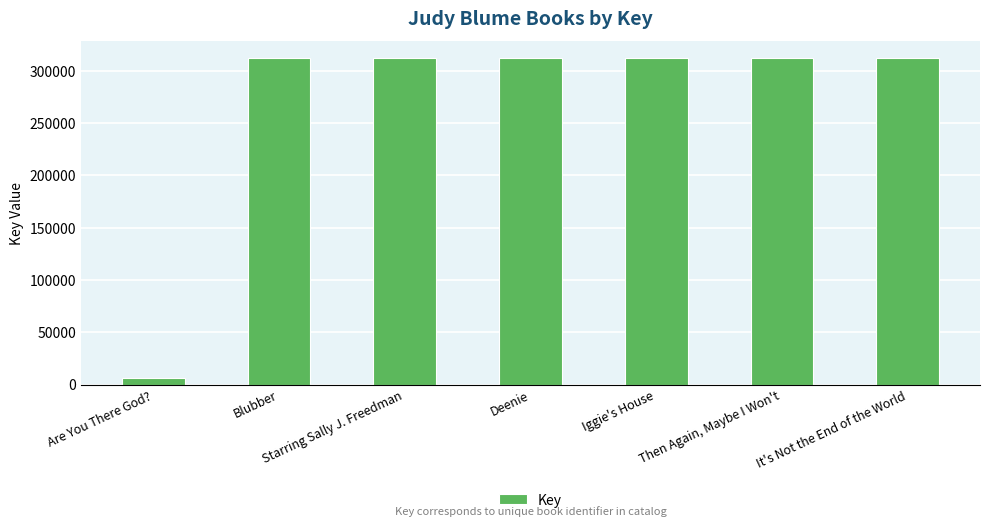

Between Iggie's House and Are You There God?, which is larger?

Iggie's House